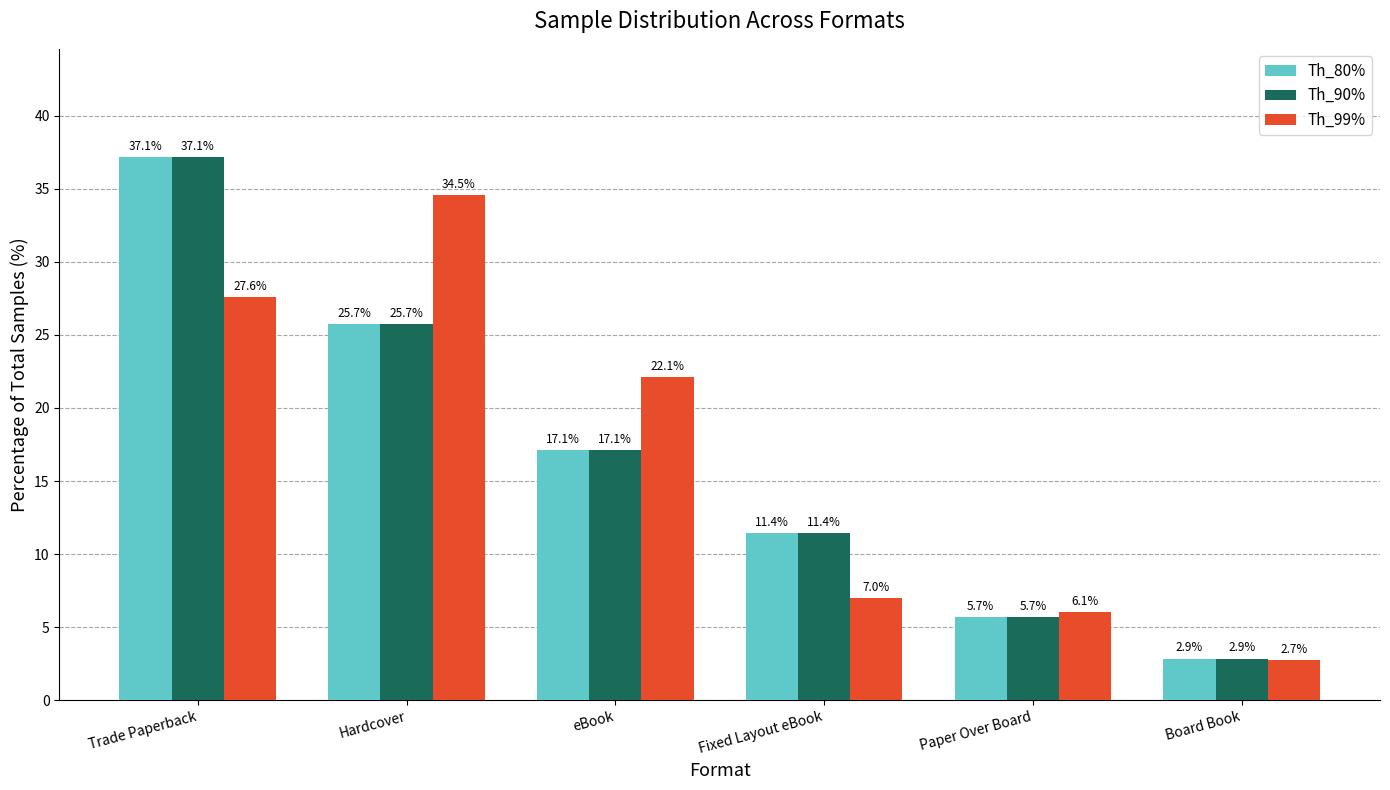

Reading left to right, extract all data points from this chart.

Th_80%: 37.1	25.7	17.1	11.4	5.7	2.9
Th_90%: 37.1	25.7	17.1	11.4	5.7	2.9
Th_99%: 27.6	34.5	22.1	7.0	6.1	2.7